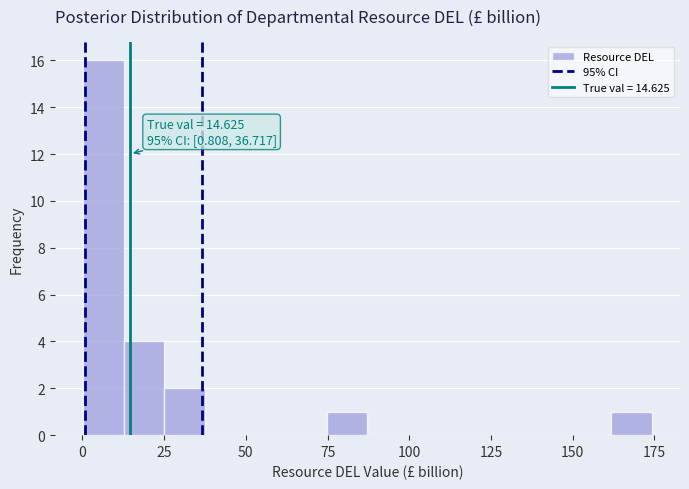

Around what value on the x-axis is the tallest bar? Give the approximate position of its centre, as read against the axis.

5